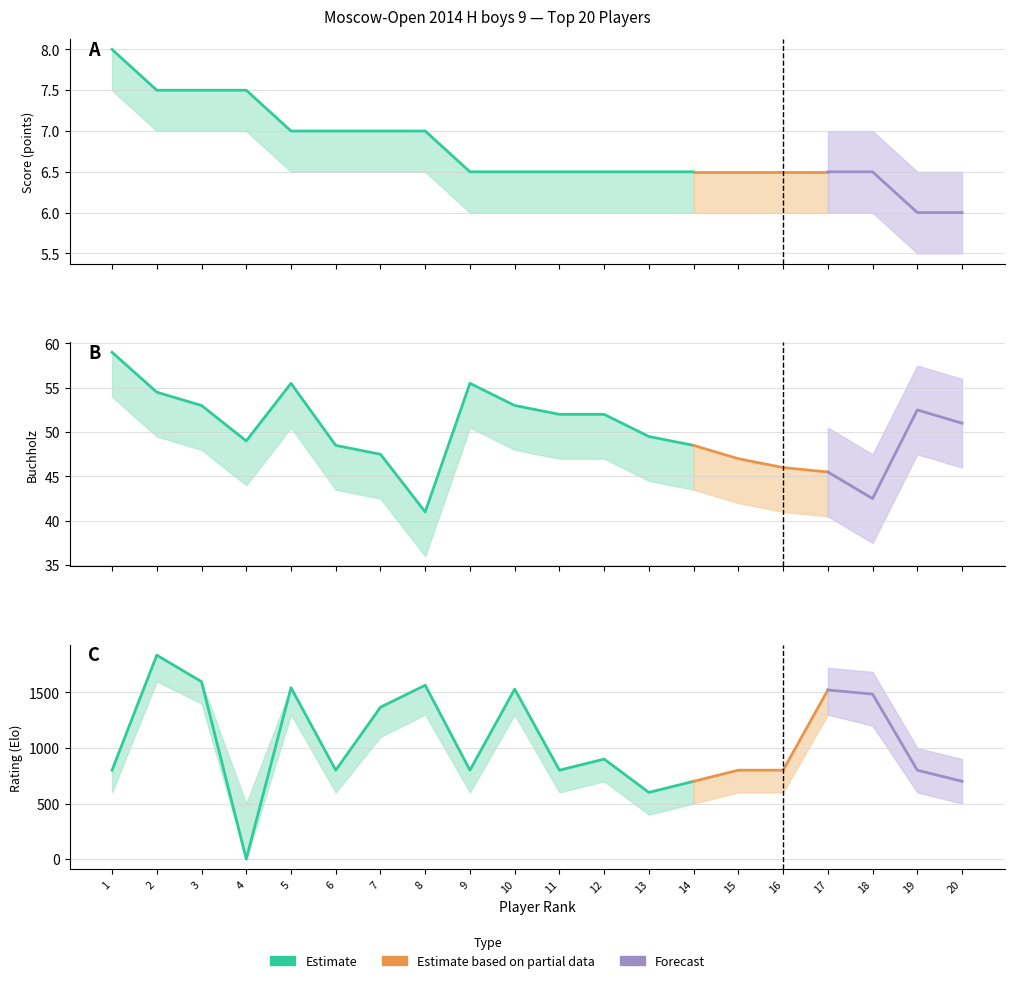

Which series changed the most between 9 and 20?

Rating